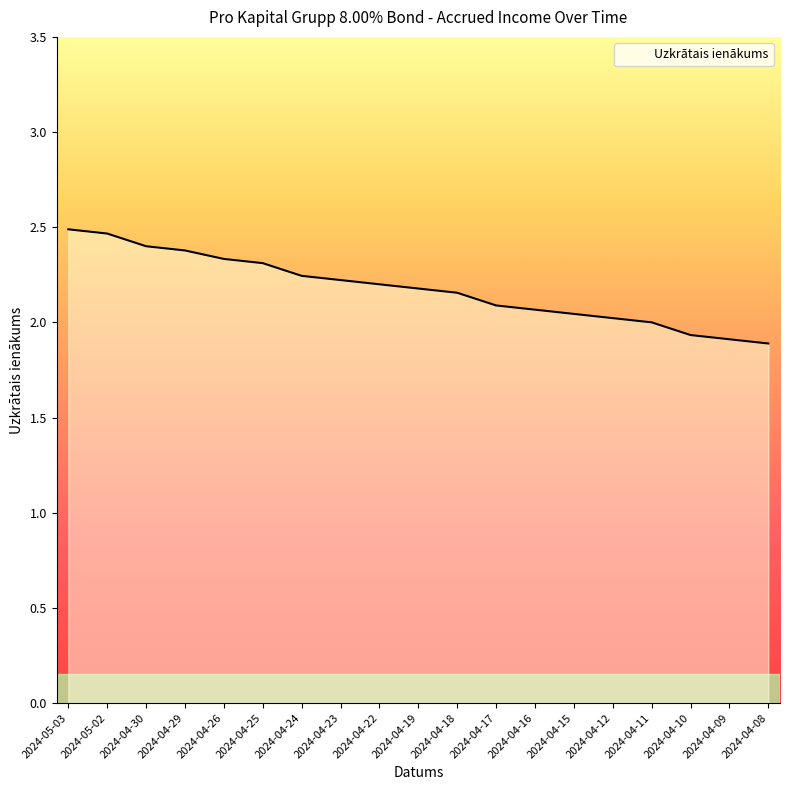

Which has a higher value, 2024-04-25 or 2024-04-18?

2024-04-25